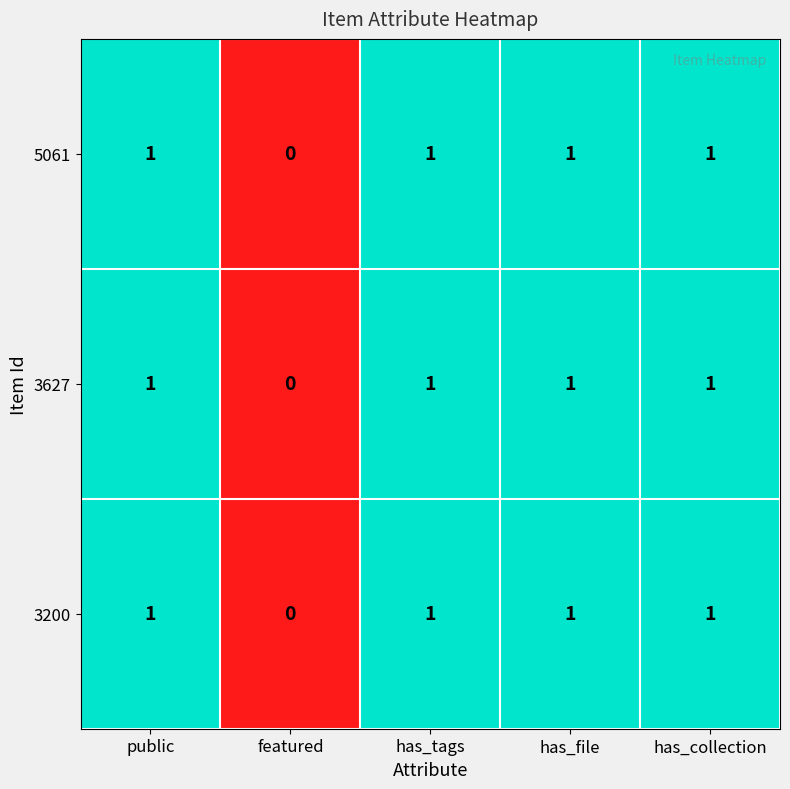

Reading left to right, transcribe all the data shown in this chart.

5061: 1	0	1	1	1
3627: 1	0	1	1	1
3200: 1	0	1	1	1